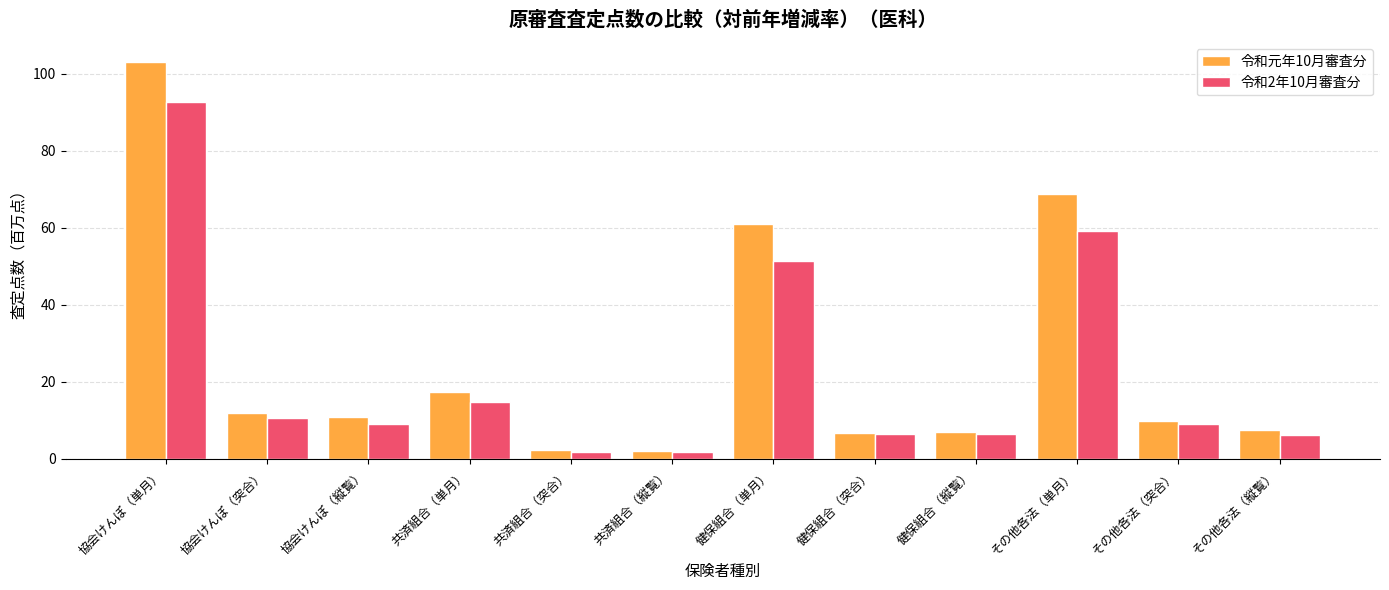

What is the sum of all 令和元年10月審査分 values?

308.0